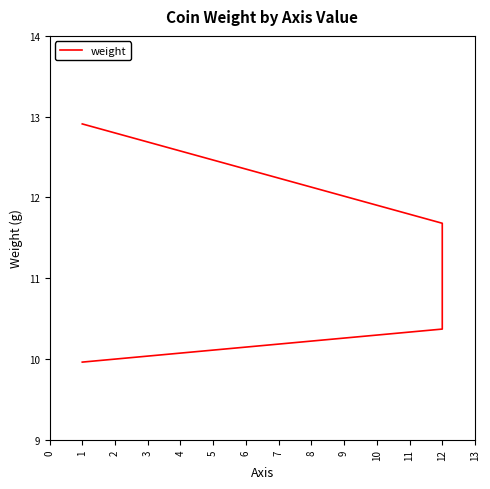

The chart shows a value of 7.8 at 1. True or false?

False